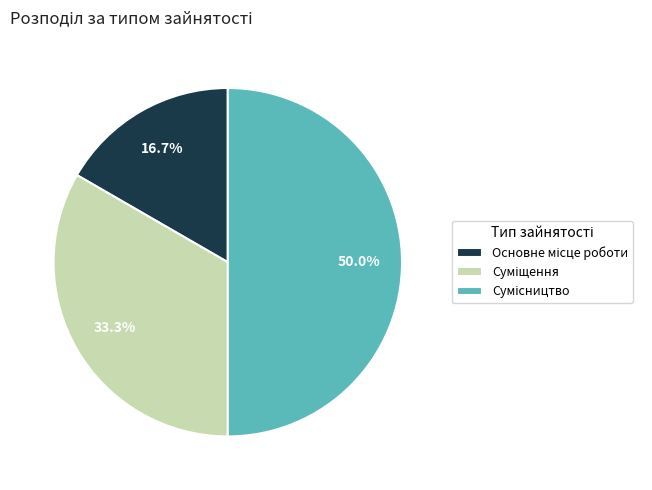

Count the number of slices in the pie.

3